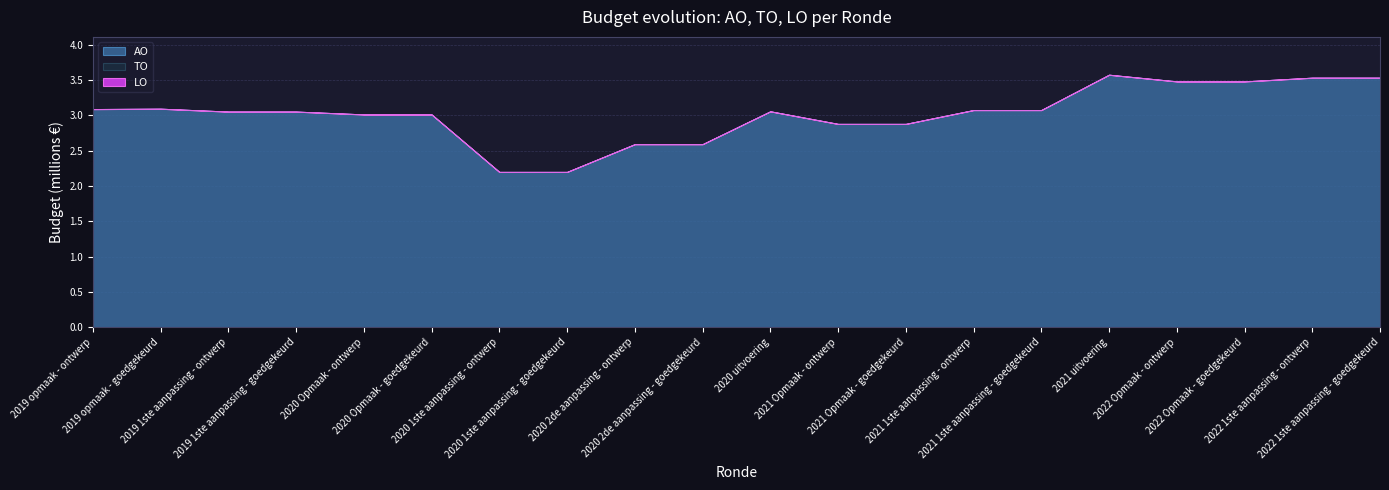

Which series changed the most between 8 and 10?

AO